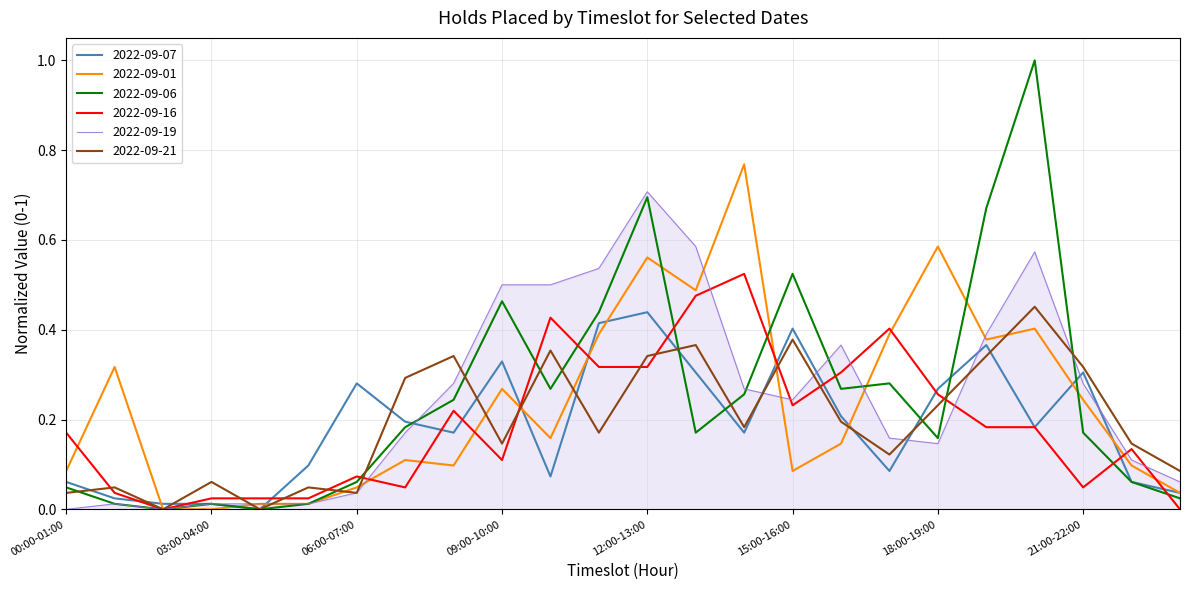

Which series has the largest range (max minus min)?

2022-09-06